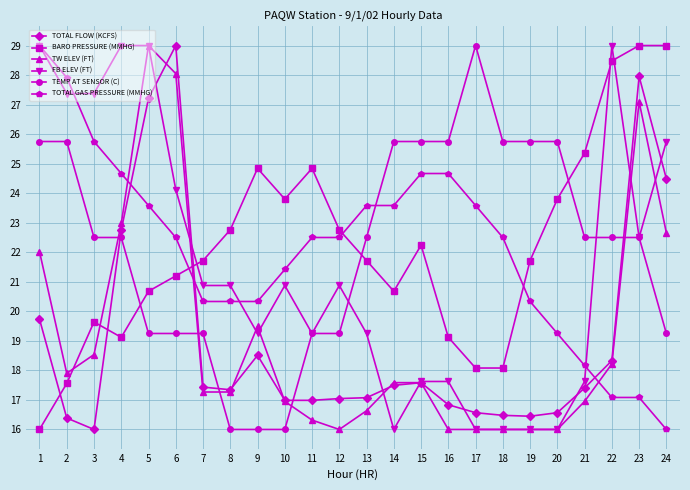

Which series ends up on top after the final intersection of BARO PRESSURE (MMHG) and FB ELEV (FT)?

BARO PRESSURE (MMHG)